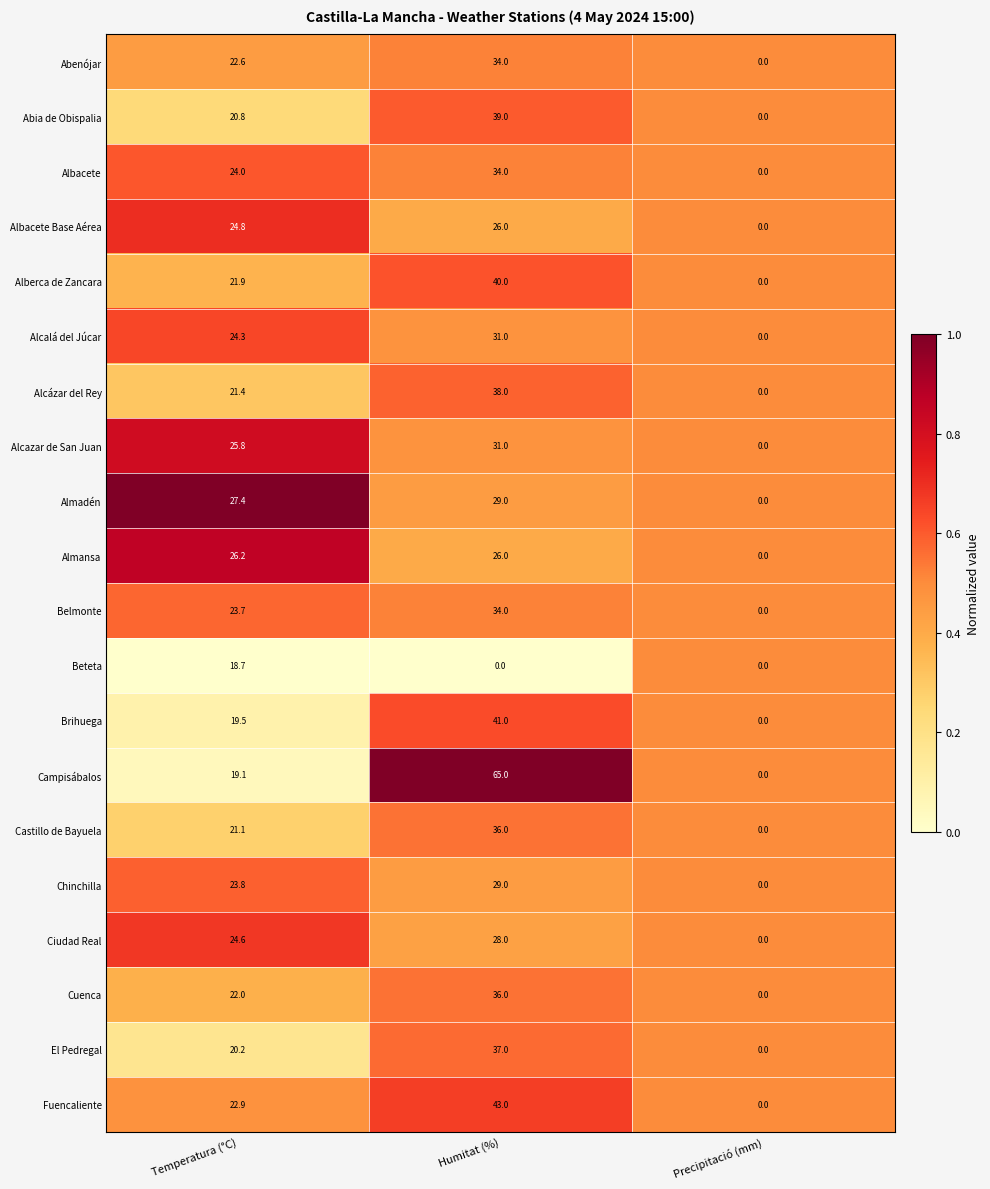

Which series changed the most between Humitat (%) and Precipitació (mm)?

Campisábalos